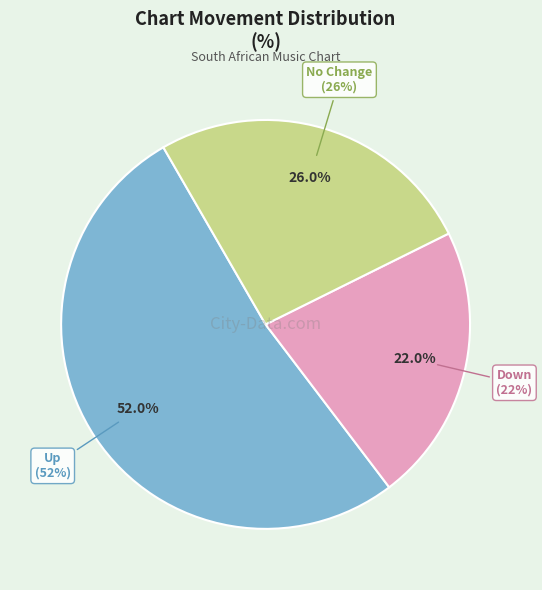

Which slice represents more than half of the pie?

up